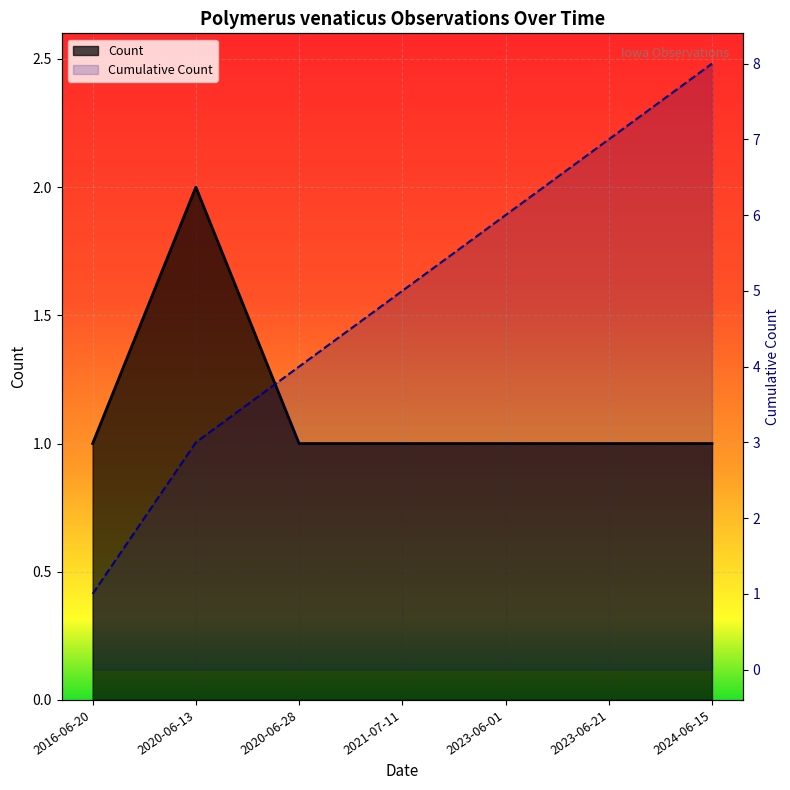

Reading left to right, what are all the values shown in this chart?

1	2	1	1	1	1	1